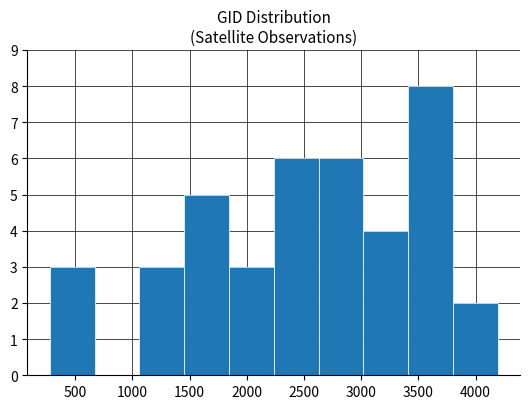

What is the height of the bar covering 2650 to 3000 on the x-axis? Neither the bar edges nor the heights are printed on the chart, so give them approximately, as read against the axes.

6